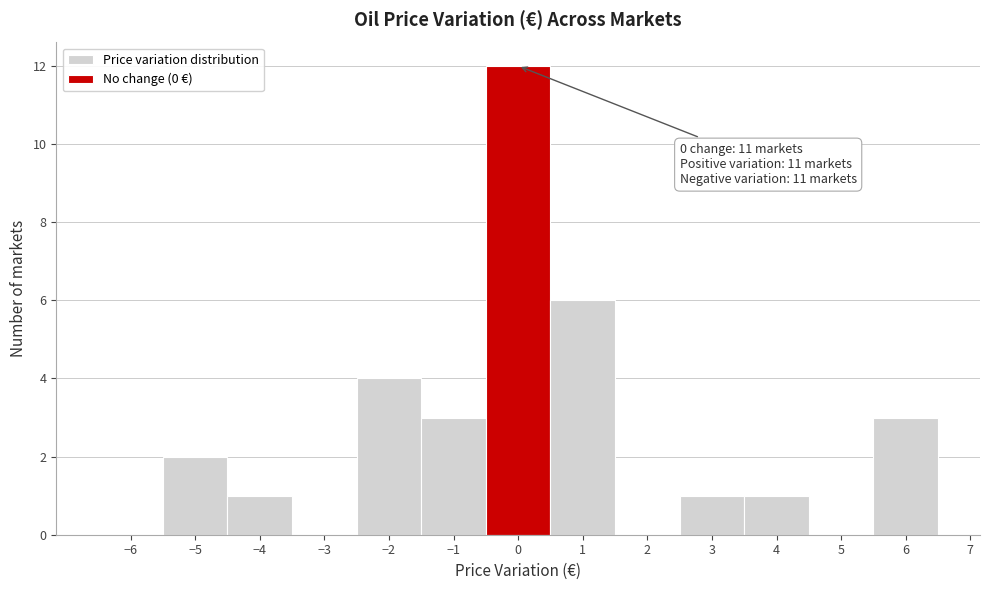

Over which range of the x-axis is the bar tallest?

-0.5 to 0.5